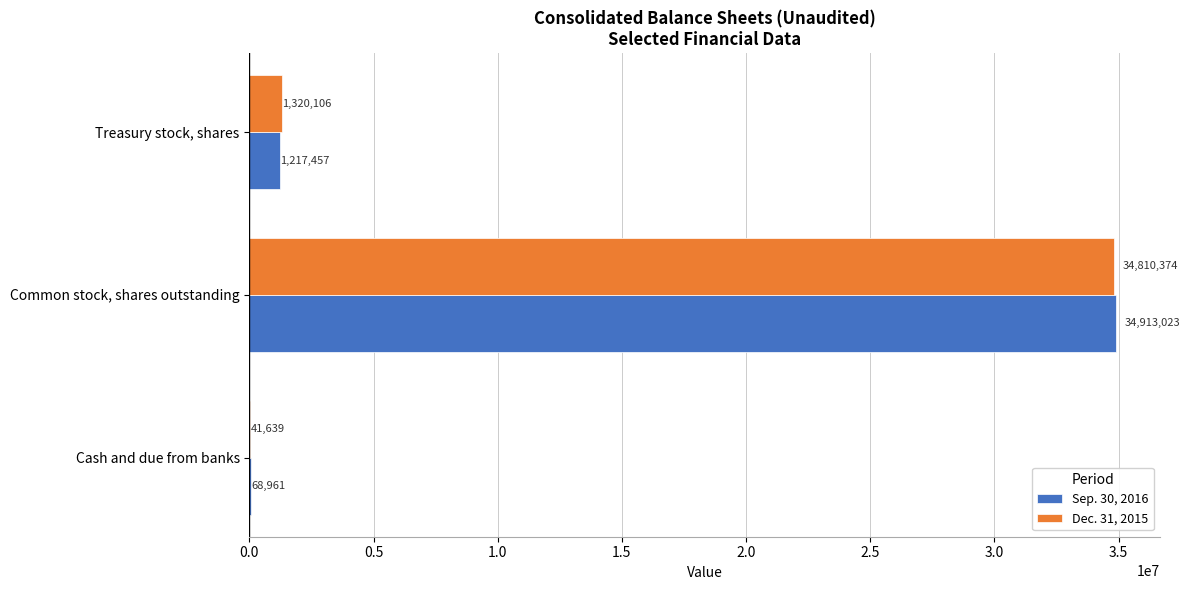

What is the total value across all series at Treasury stock, shares?

2537563